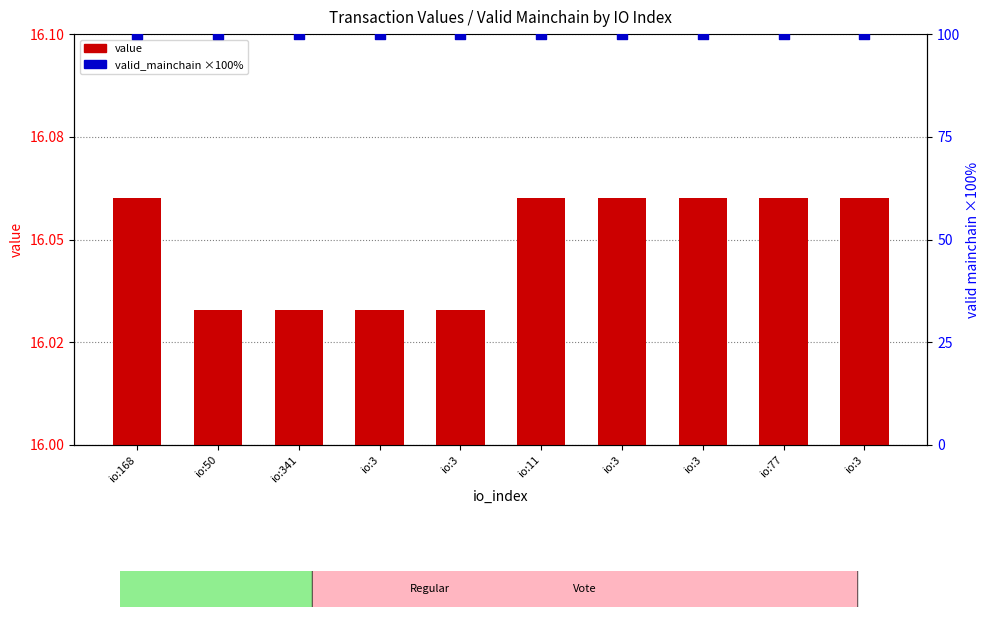

What is the total value across all series at io:168?

116.1